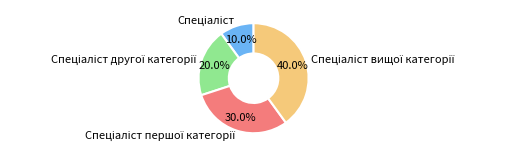

Is there any slice that represents more than half of the pie?

No